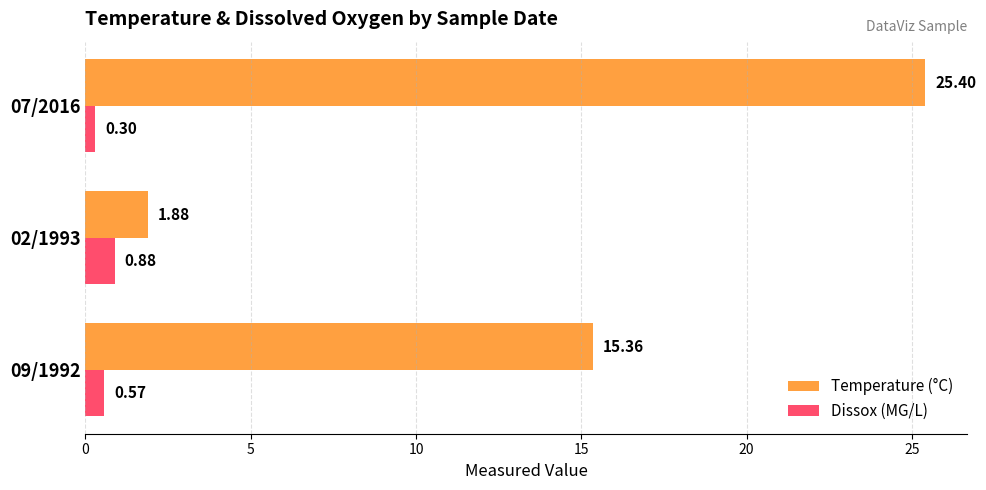

What is the difference between the second highest and minimum values in the Temperature (°C) series?

13.5